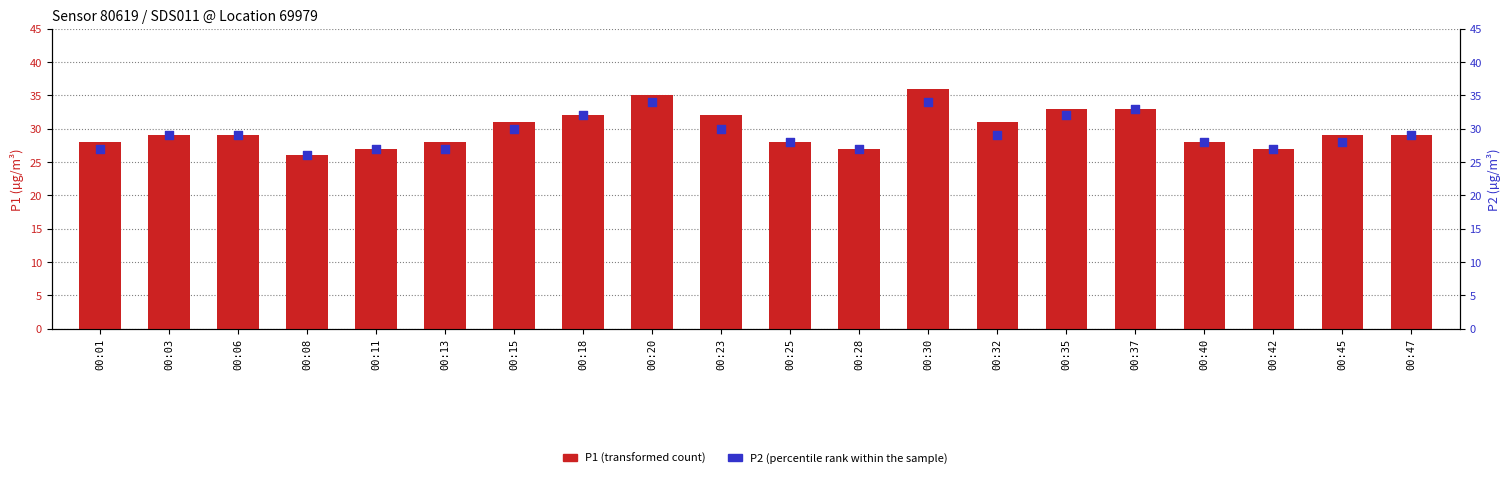

Is the value of P2 (percentile rank within the sample) at 00:35 greater than the value of P1 (transformed count) at 00:40?

Yes